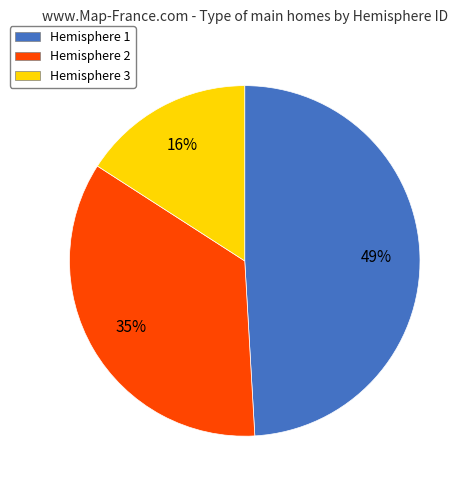

Approximately how many times larger is the value at Hemisphere 1 compared to Hemisphere 3?

3.1